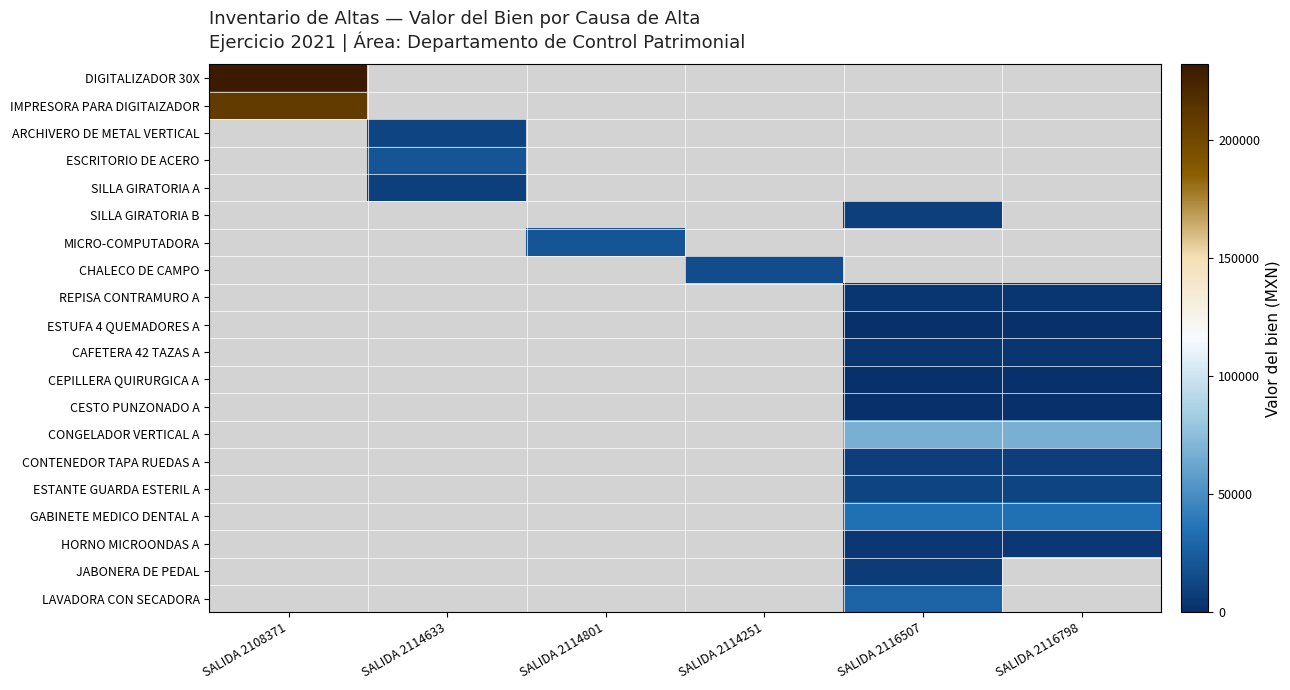

What is the spread (max minus min) of values at SALIDA 2108371?

23200.0